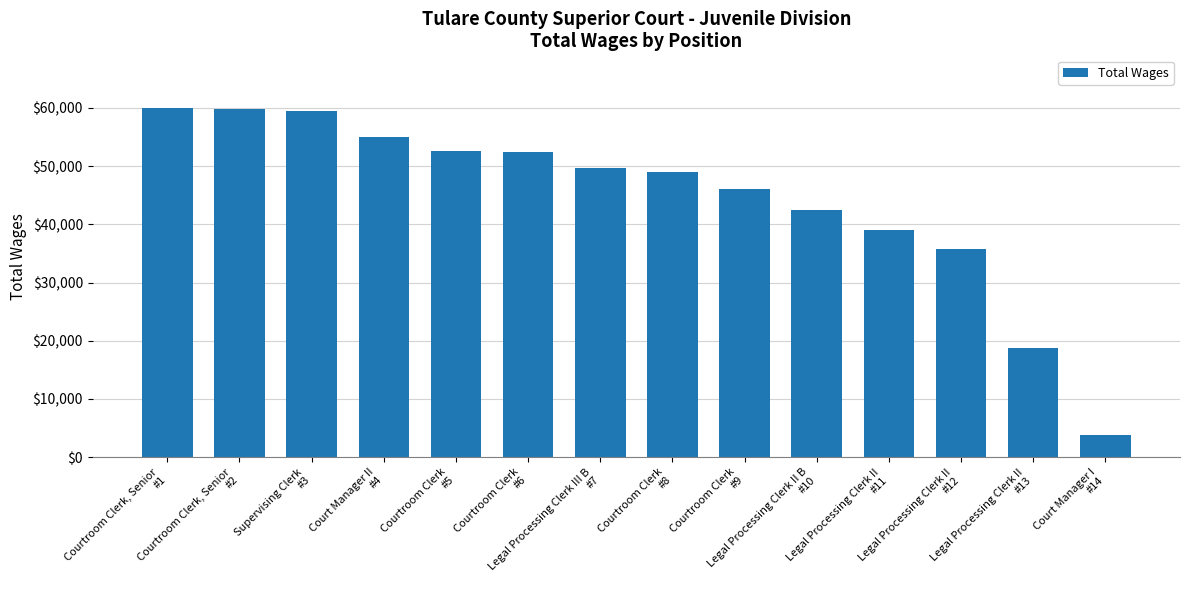

What is the label of the 10th bar from the right?

Courtroom Clerk
#5